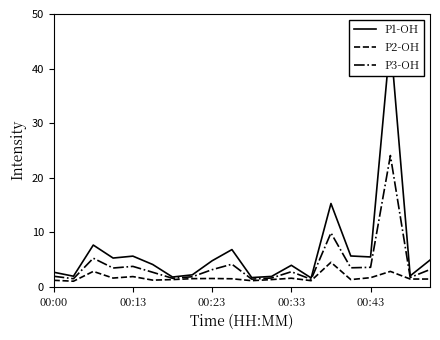

What is the sum of the P2-OH values at 13 and 6?

2.4